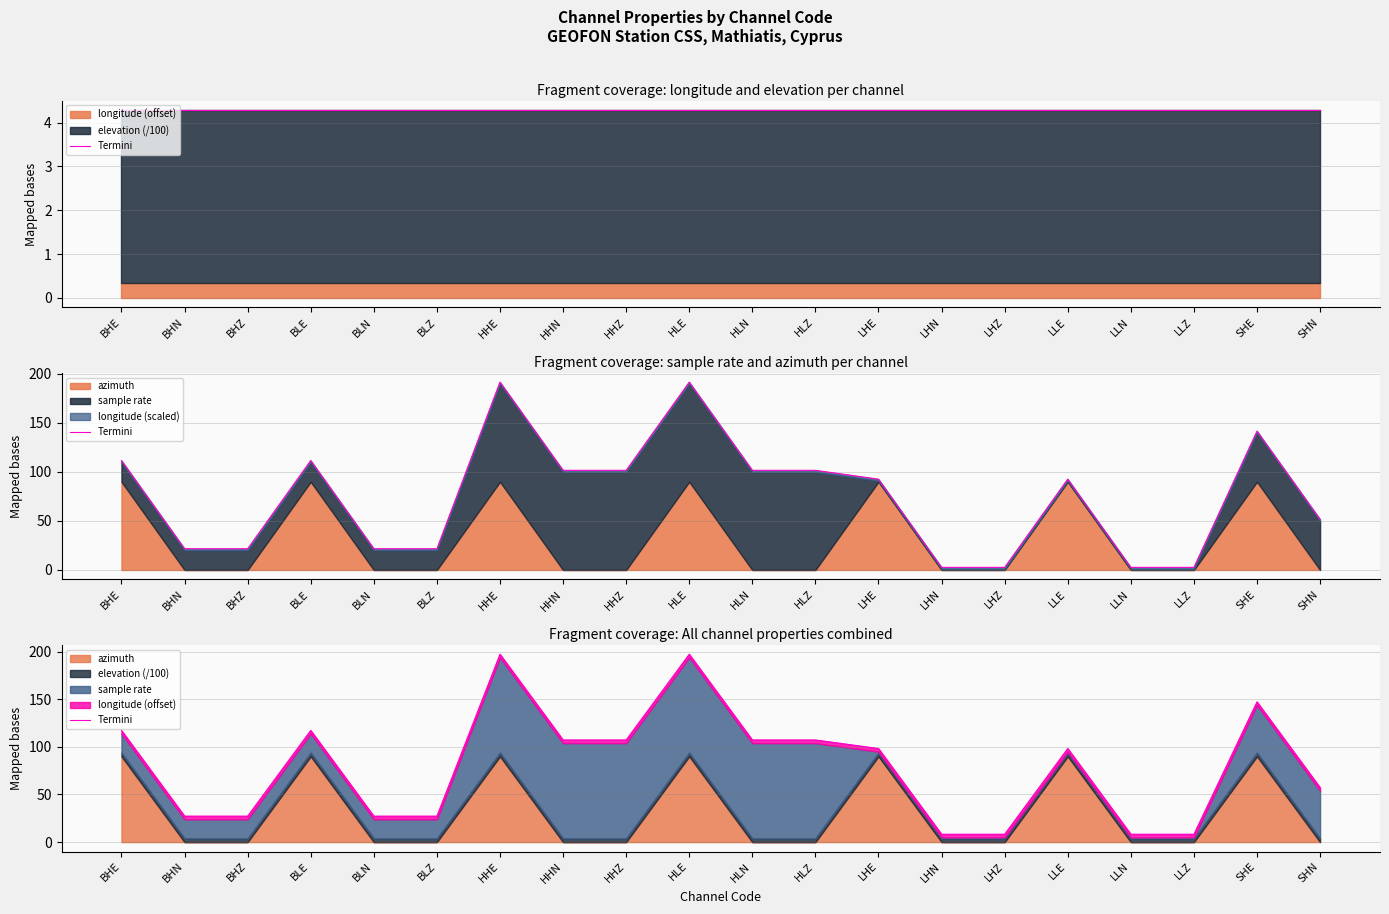

Reading left to right, transcribe all the data shown in this chart.

BHE=117.3	BHN=27.3	BHZ=27.3	BLE=117.3	BLN=27.3	BLZ=27.3	HHE=197.3	HHN=107.3	HHZ=107.3	HLE=197.3	HLN=107.3	HLZ=107.3	LHE=98.3	LHN=8.3	LHZ=8.3	LLE=98.3	LLN=8.3	LLZ=8.3	SHE=147.3	SHN=57.3